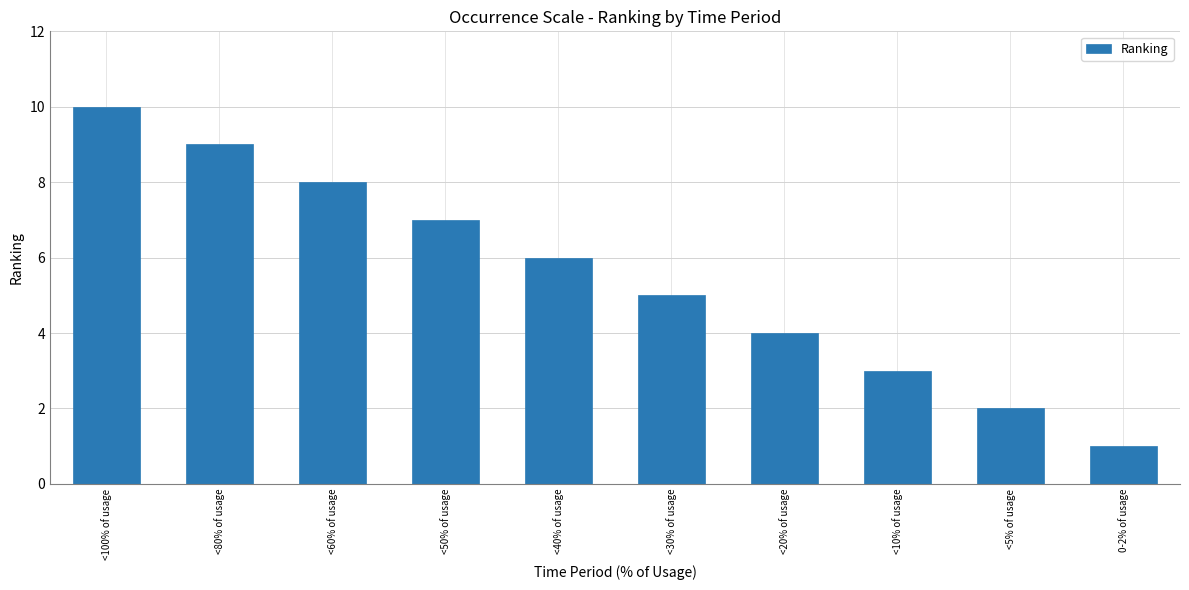

What is the value of the 2nd bar from the left?

9